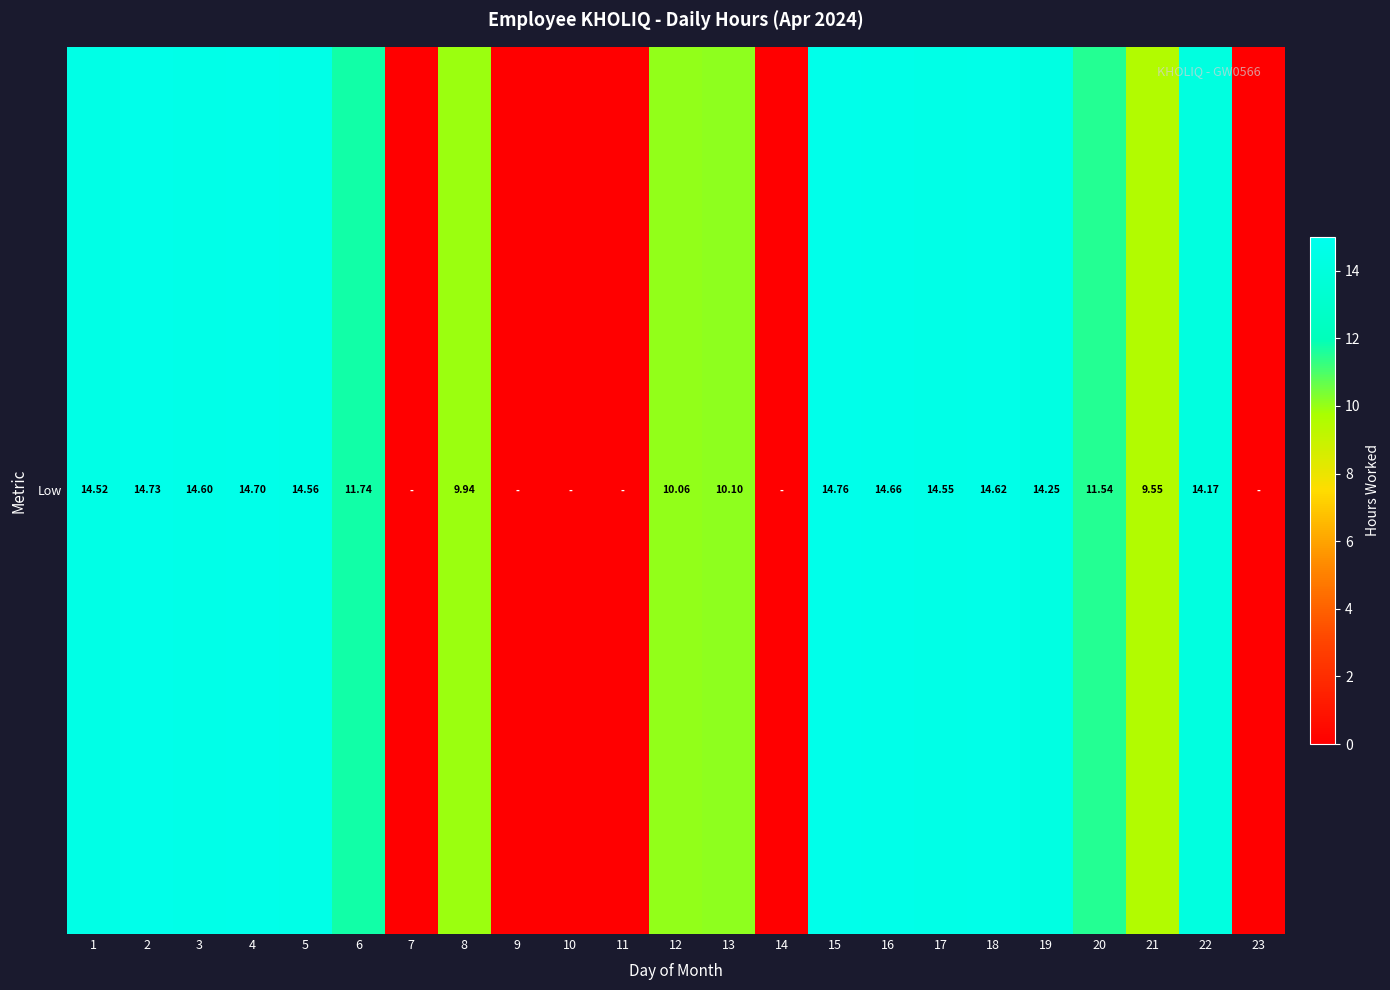

Rank the categories by value from lowest to highest.

7, 9, 10, 11, 14, 23, 21, 8, 12, 13, 20, 6, 22, 19, 1, 17, 5, 3, 18, 16, 4, 2, 15